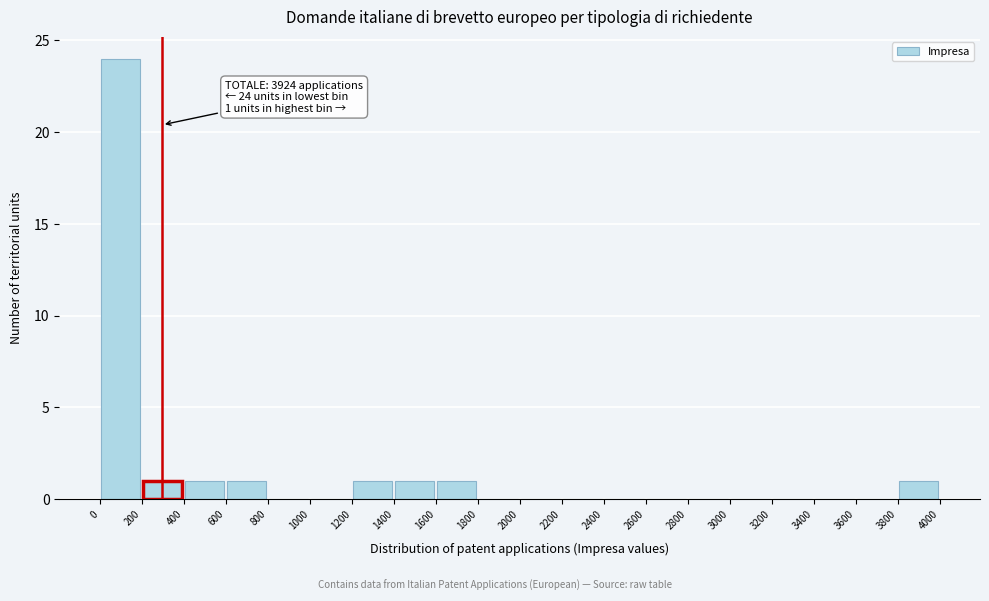

Over which range of the x-axis is the bar tallest?

0 to 200